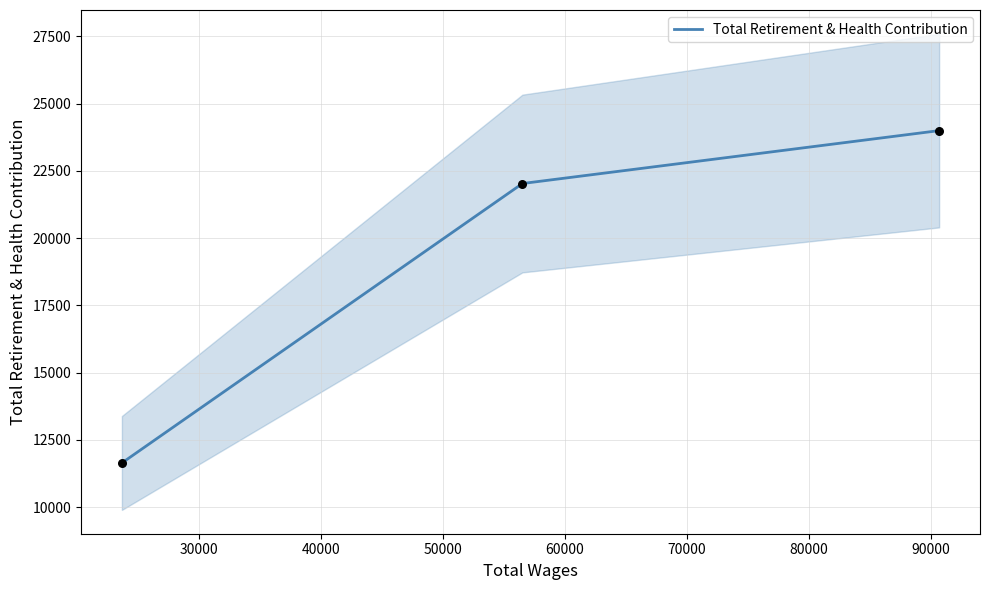

What is the minimum value for Total Retirement & Health Contribution?

11638